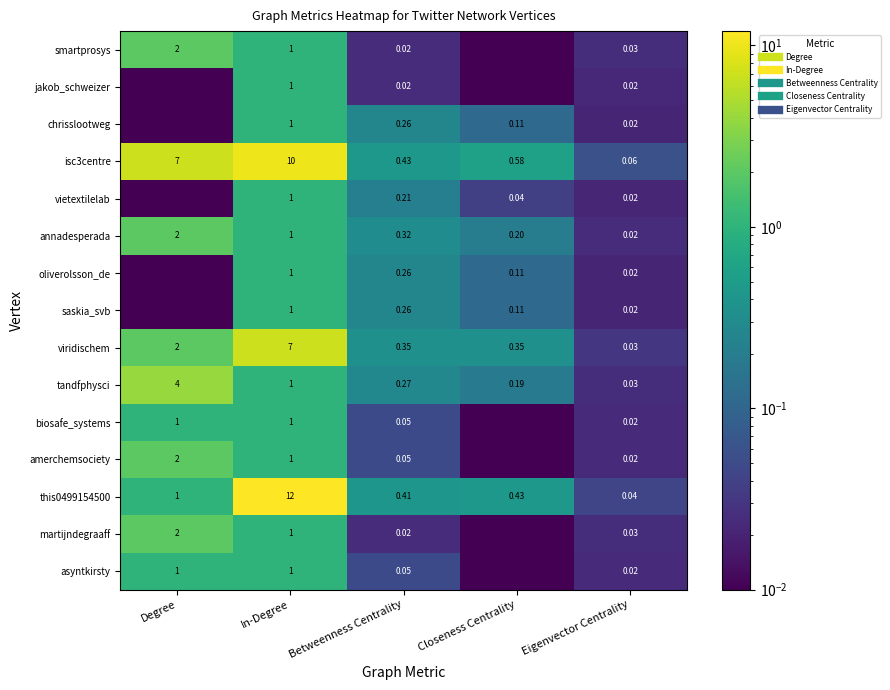

At Eigenvector Centrality, list the series in order from largest to smallest.

isc3centre, this0499154500, viridischem, tandfphysci, smartprosys, martijndegraaff, annadesperada, biosafe_systems, amerchemsociety, asyntkirsty, jakob_schweizer, vietextilelab, chrisslootweg, oliverolsson_de, saskia_svb